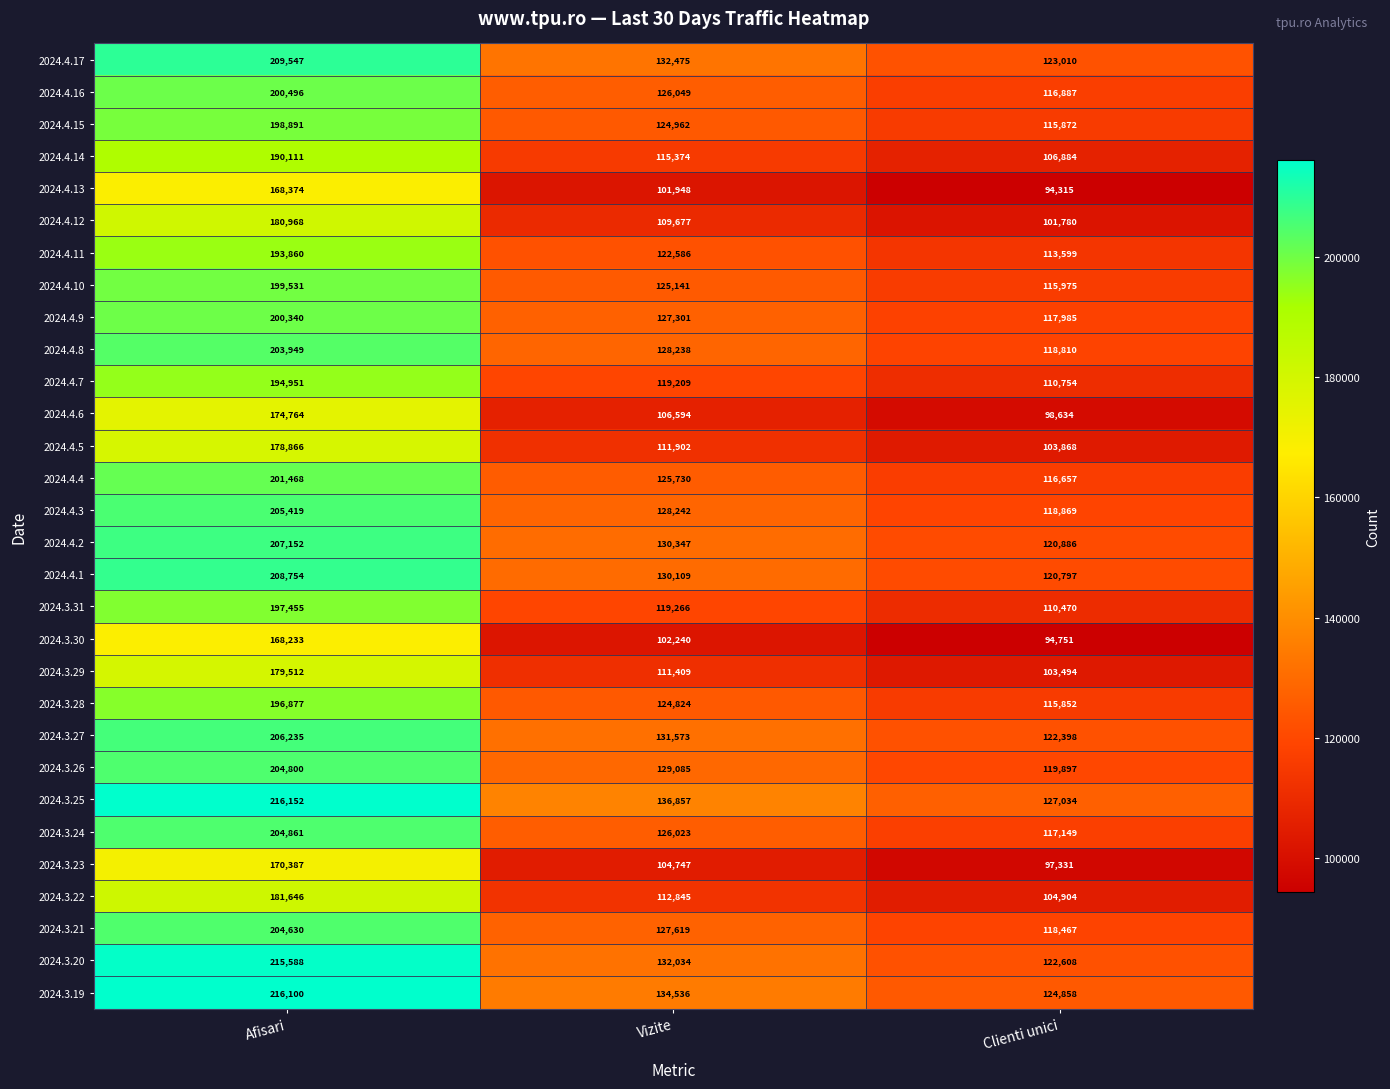

What is the total value across all series at Afisari?

5879917